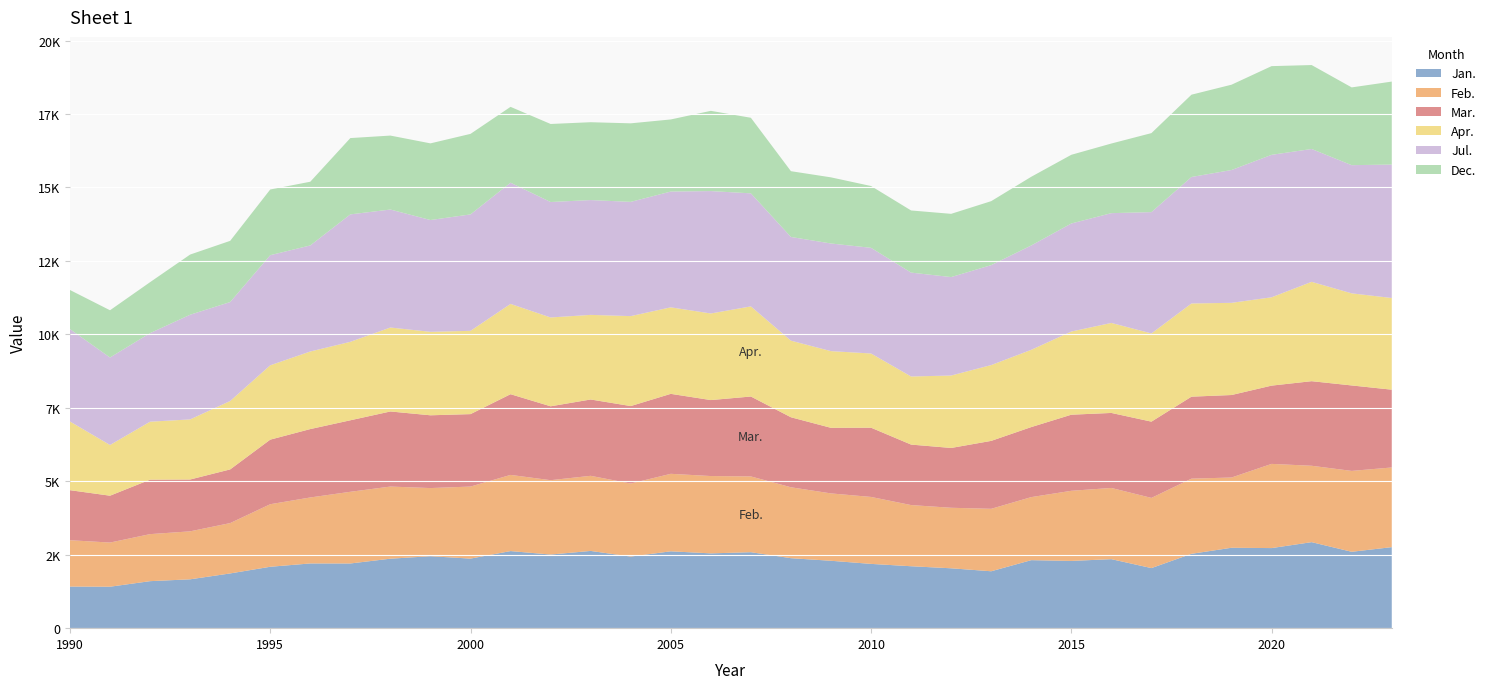

Reading left to right, extract all data points from this chart.

Jan.: 1990=1416	1991=1411	1992=1600	1993=1663	1994=1863	1995=2090	1996=2203	1997=2202	1998=2365	1999=2449	2000=2368	2001=2624	2002=2506	2003=2629	2004=2437	2005=2616	2006=2546	2007=2586	2008=2382	2009=2294	2010=2188	2011=2108	2012=2038	2013=1937	2014=2315	2015=2289	2016=2349	2017=2045	2018=2531	2019=2737	2020=2726	2021=2928	2022=2600	2023=2758
Feb.: 1990=1578	1991=1503	1992=1601	1993=1633	1994=1714	1995=2129	1996=2246	1997=2440	1998=2455	1999=2320	2000=2452	2001=2593	2002=2531	2003=2557	2004=2486	2005=2638	2006=2632	2007=2579	2008=2414	2009=2293	2010=2279	2011=2082	2012=2060	2013=2126	2014=2146	2015=2387	2016=2424	2017=2389	2018=2559	2019=2391	2020=2866	2021=2600	2022=2753	2023=2712
Mar.: 1990=1703	1991=1595	1992=1854	1993=1764	1994=1827	1995=2198	1996=2328	1997=2434	1998=2556	1999=2477	2000=2466	2001=2747	2002=2515	2003=2598	2004=2637	2005=2722	2006=2586	2007=2720	2008=2383	2009=2232	2010=2357	2011=2059	2012=2036	2013=2312	2014=2384	2015=2590	2016=2553	2017=2596	2018=2790	2019=2808	2020=2664	2021=2879	2022=2909	2023=2648
Apr.: 1990=2338	1991=1726	1992=1973	1993=2046	1994=2329	1995=2531	1996=2641	1997=2671	1998=2858	1999=2841	2000=2835	2001=3074	2002=3024	2003=2880	2004=3062	2005=2945	2006=2948	2007=3068	2008=2607	2009=2611	2010=2526	2011=2318	2012=2466	2013=2581	2014=2630	2015=2831	2016=3064	2017=3002	2018=3173	2019=3138	2020=3007	2021=3382	2022=3135	2023=3121
Jul.: 1990=3145	1991=2978	1992=3015	1993=3563	1994=3368	1995=3748	1996=3610	1997=4338	1998=4016	1999=3806	2000=3963	2001=4126	2002=3930	2003=3908	2004=3889	2005=3941	2006=4166	2007=3848	2008=3530	2009=3664	2010=3597	2011=3536	2012=3351	2013=3402	2014=3552	2015=3678	2016=3737	2017=4130	2018=4305	2019=4521	2020=4849	2021=4522	2022=4363	2023=4542
Dec.: 1990=1331	1991=1608	1992=1734	1993=2048	1994=2083	1995=2236	1996=2168	1997=2597	1998=2517	1999=2609	2000=2741	2001=2581	2002=2656	2003=2650	2004=2673	2005=2454	2006=2731	2007=2572	2008=2239	2009=2251	2010=2103	2011=2115	2012=2152	2013=2177	2014=2338	2015=2338	2016=2370	2017=2689	2018=2801	2019=2904	2020=3019	2021=2857	2022=2647	2023=2824